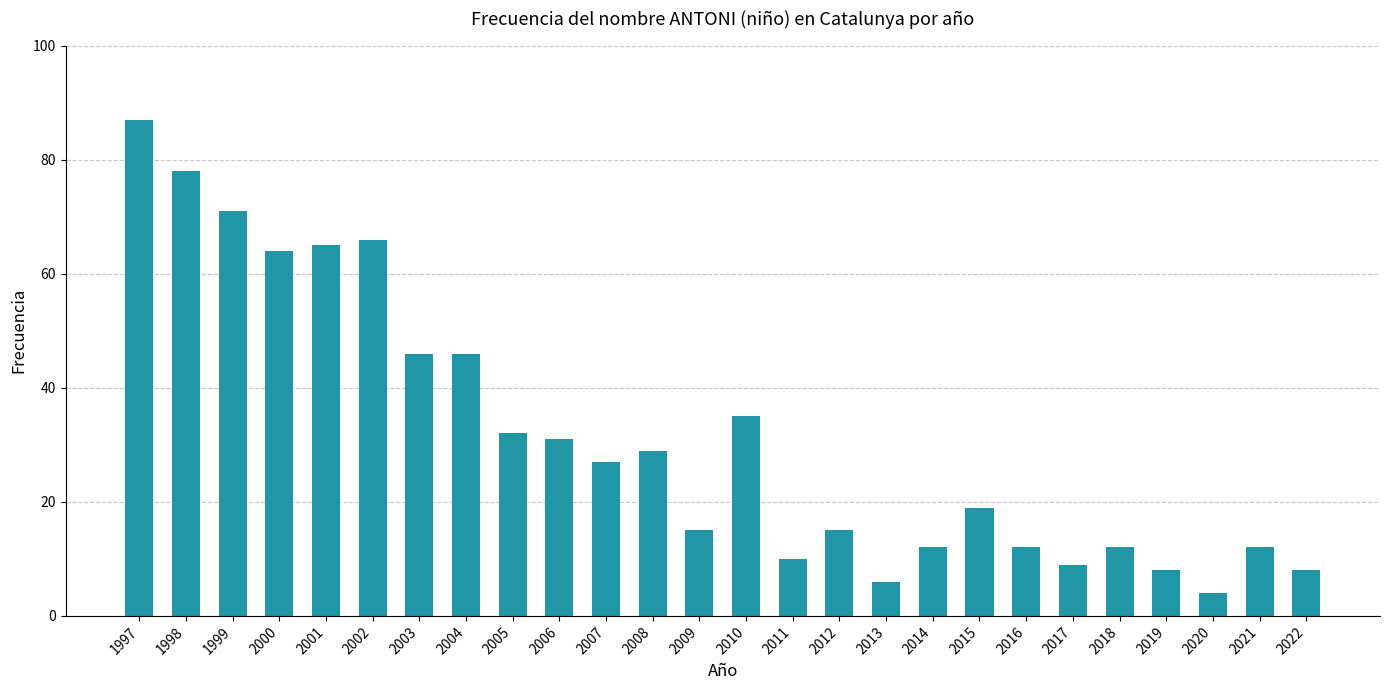

What is the approximate value at 2022, to the nearest 5?

10